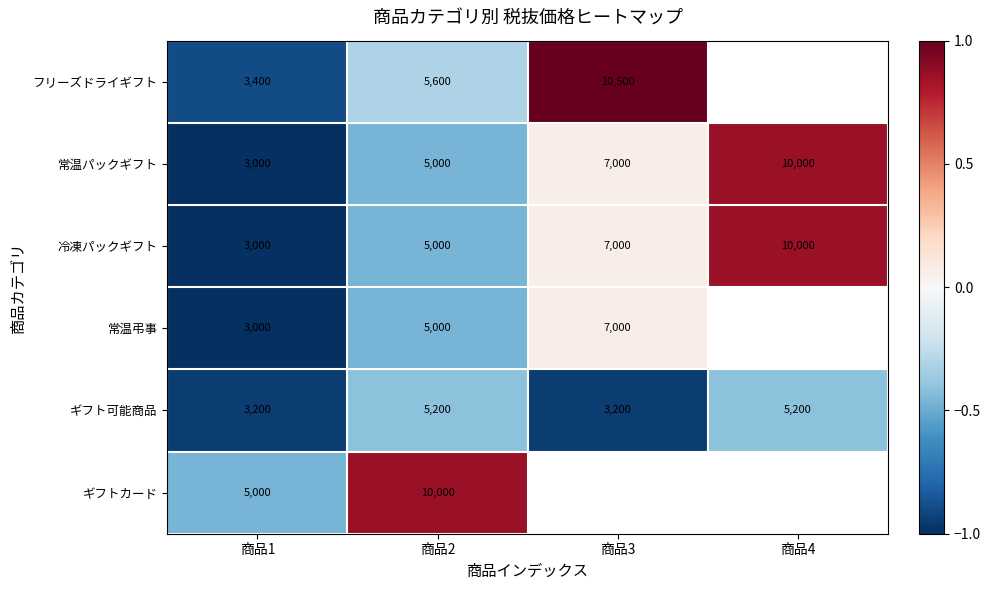

At which label is ギフト可能商品 closest to 0?

商品2